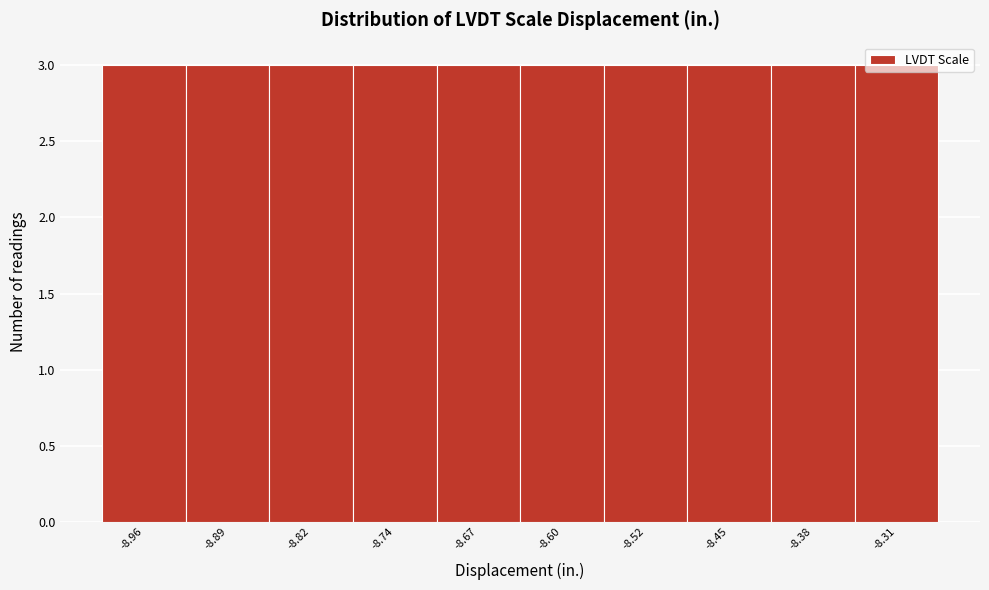

What is the height of the bar covering -8.93 to -8.85 on the x-axis? Neither the bar edges nor the heights are printed on the chart, so give them approximately, as read against the axes.

3